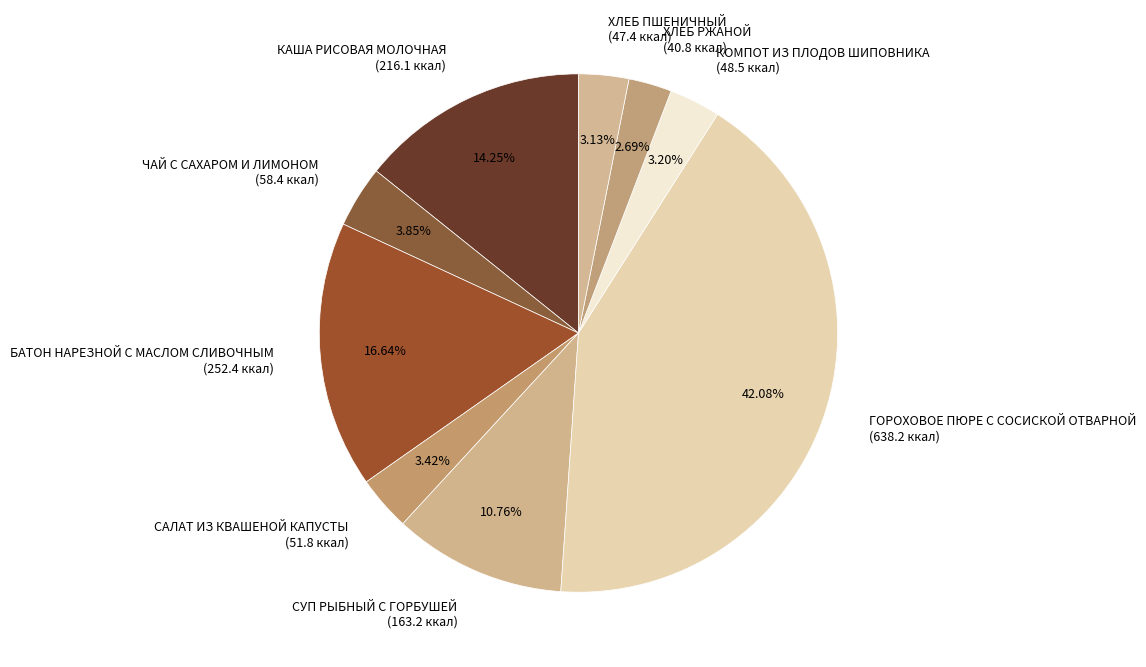

Is it true that ЧАЙ С САХАРОМ И ЛИМОНОМ is 4% of the pie?

True